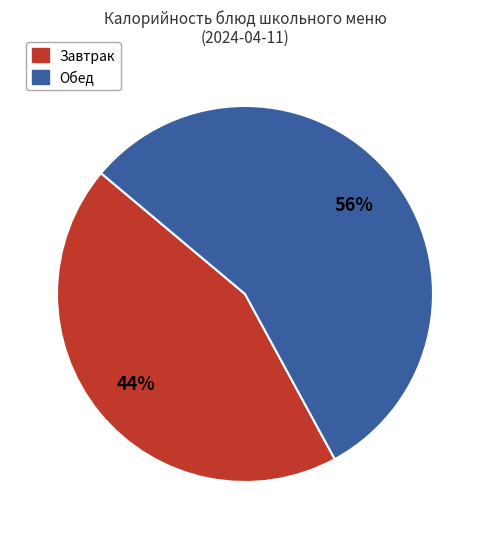

What percentage is the Обед slice, to the nearest percent?

56%